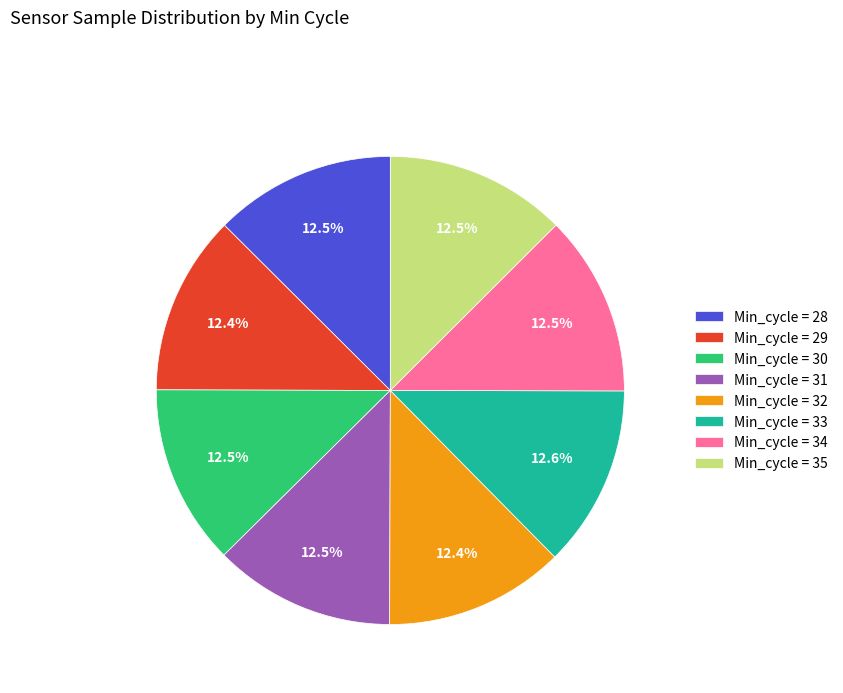

Approximately how many times larger is the value at Min_cycle = 31 compared to Min_cycle = 34?

1.0